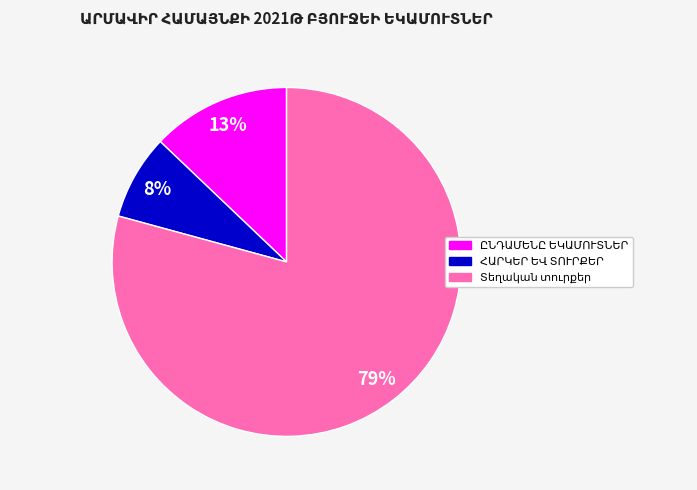

To the nearest percent, what is the average slice percentage?

33%